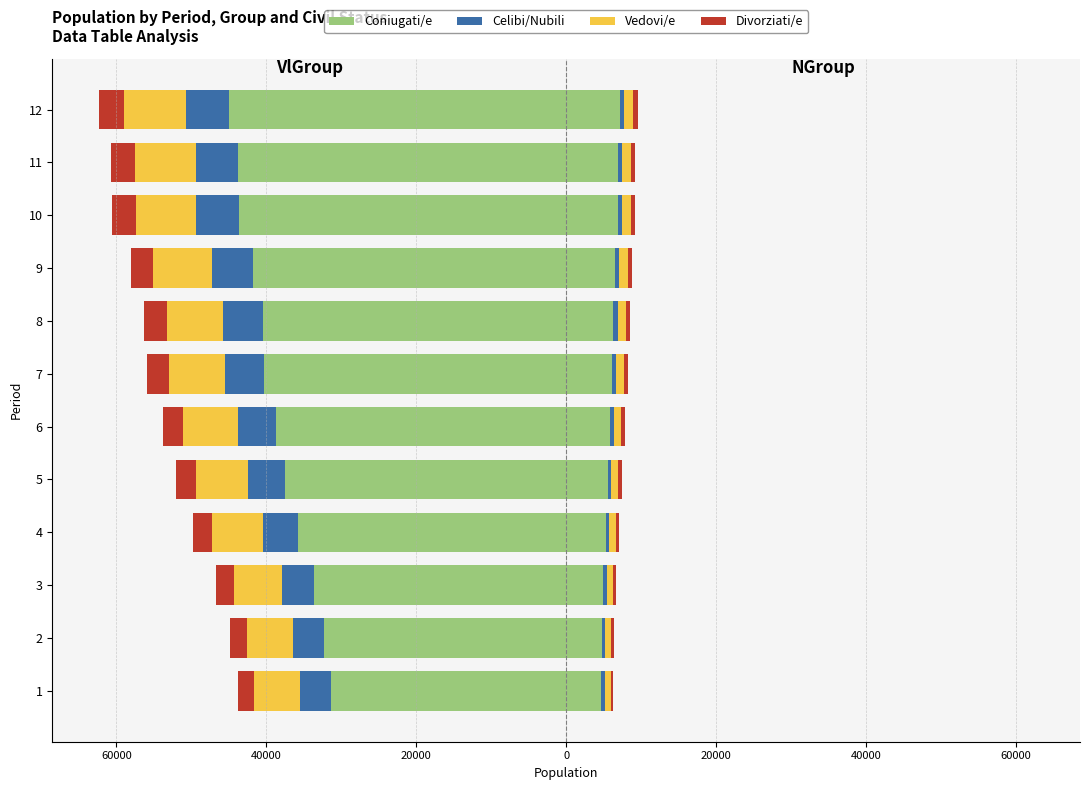

Is the value of Divorziati/e at 3 greater than the value of Vedovi/e at 8?

Yes